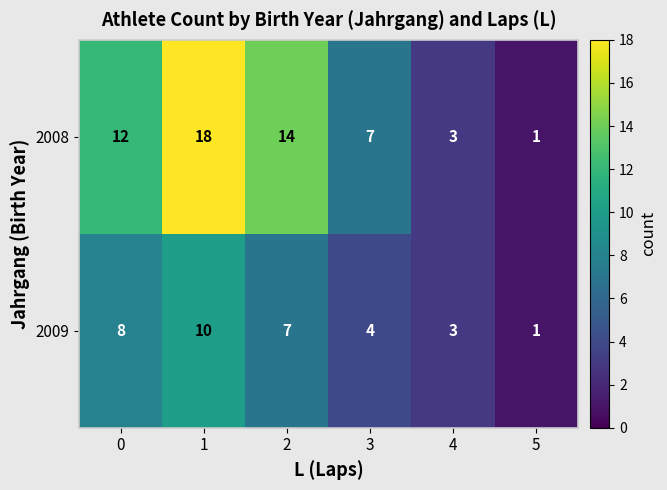

True or false: 2009 has a value of 5 at 4.

False